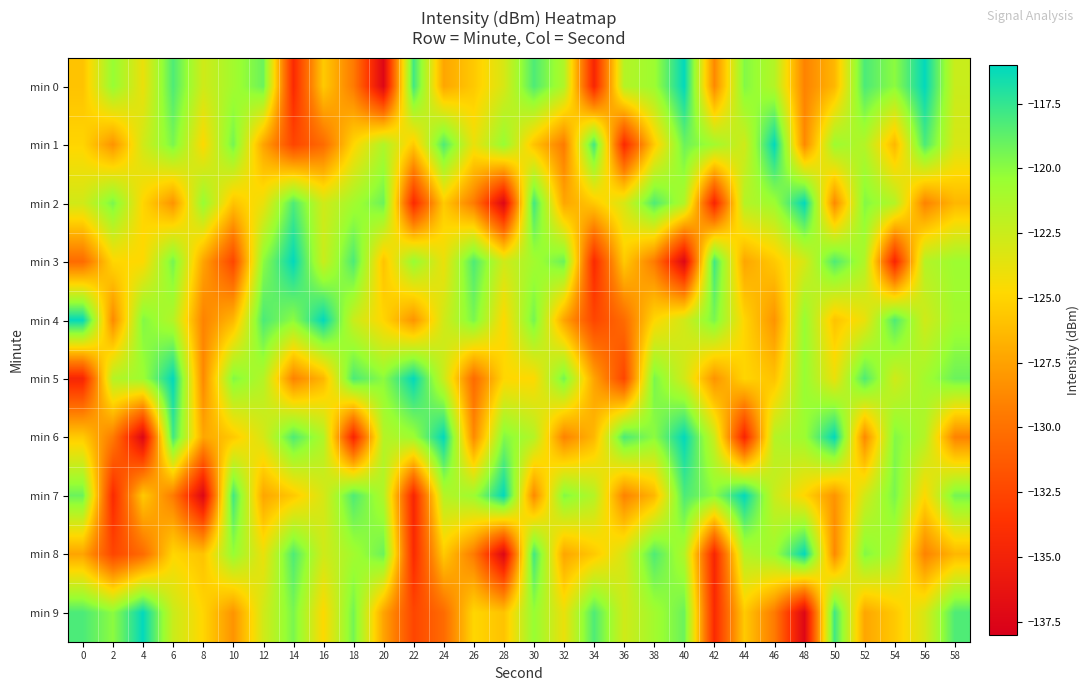

What is the minimum value shown in the chart?

-137.3